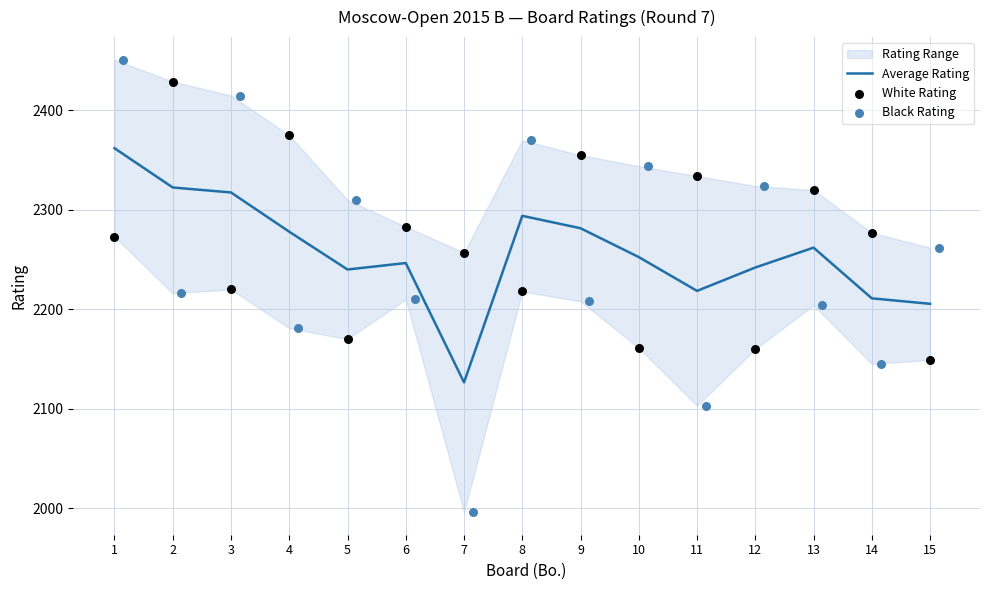

Which series reaches the maximum Y coordinate?

Black Rating